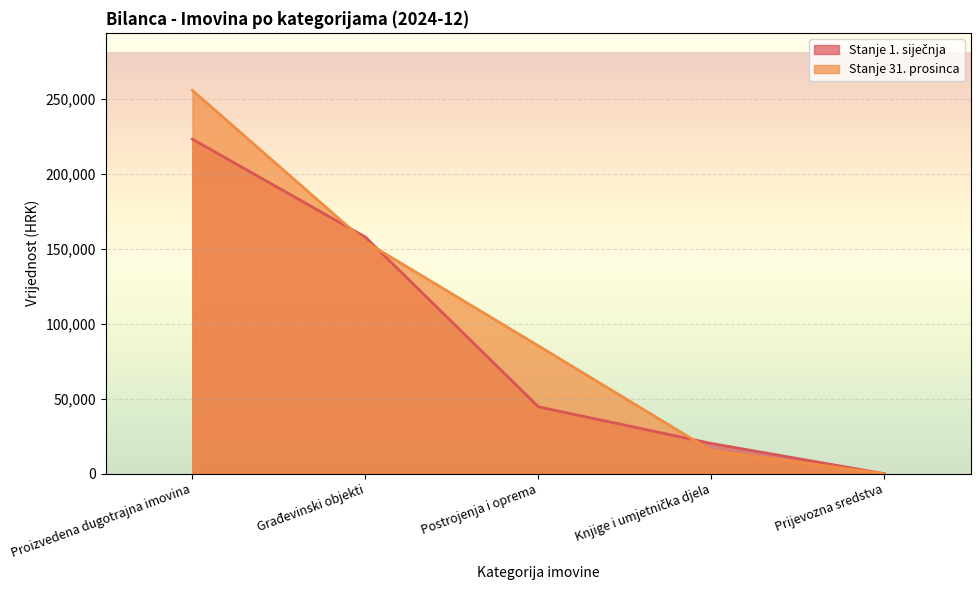

Between Proizvedena dugotrajna imovina and Postrojenja i oprema, which series saw the biggest shift?

Stanje 1. siječnja